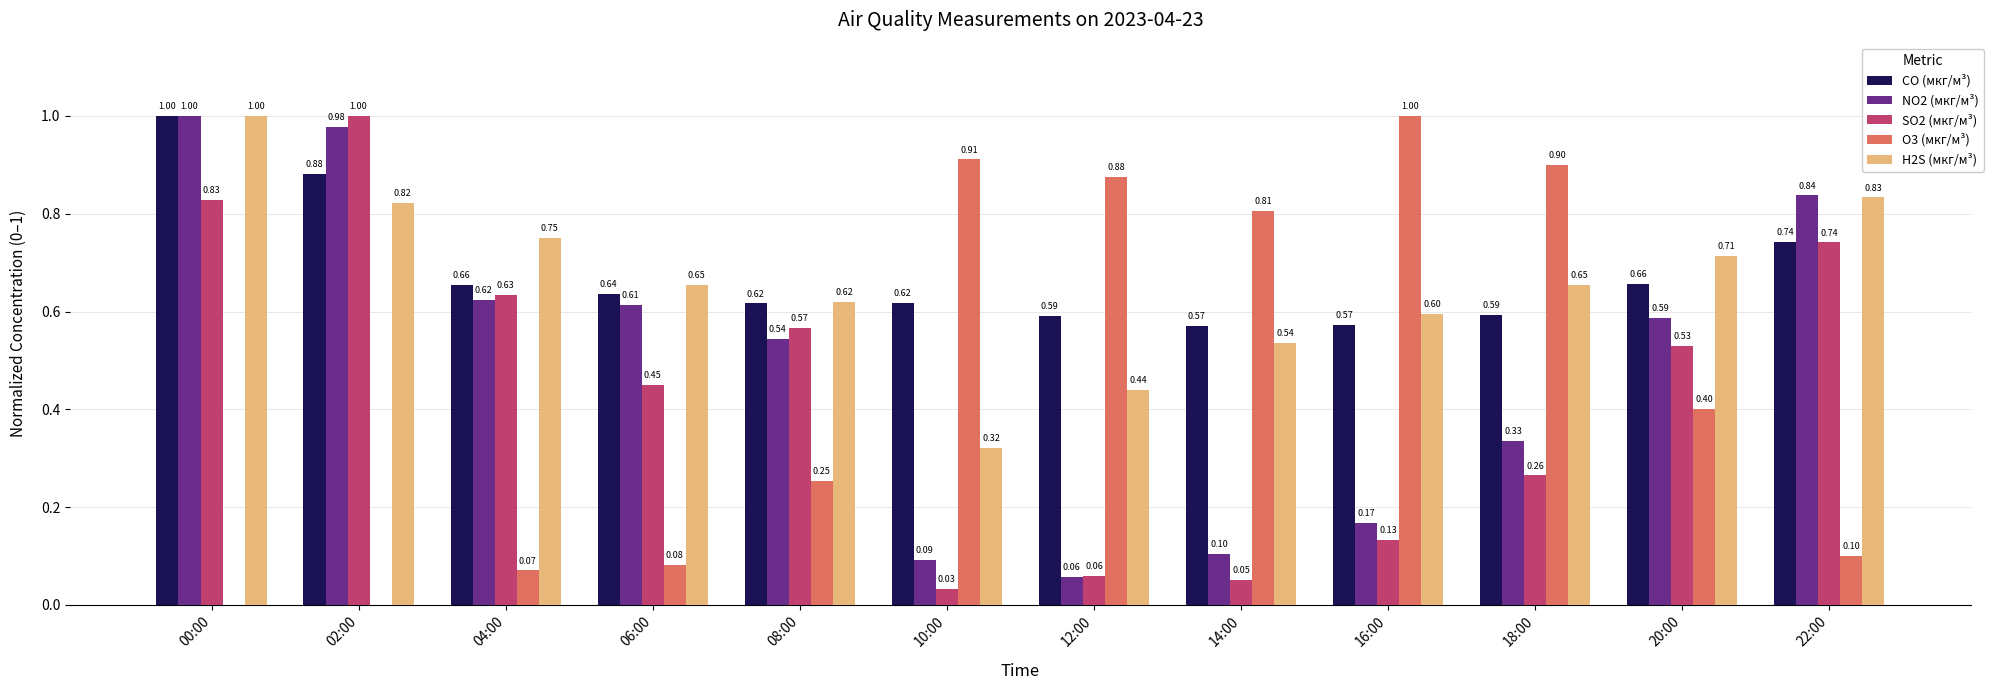

Does the chart contain stacked bars?

No